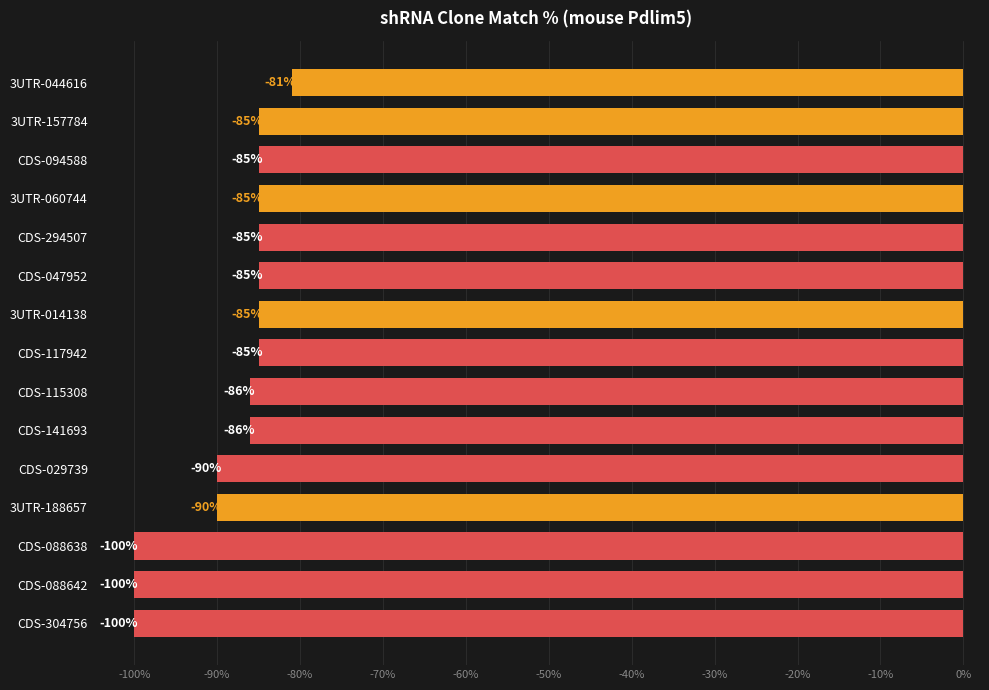

Which label corresponds to the largest value in the chart?

3UTR-044616